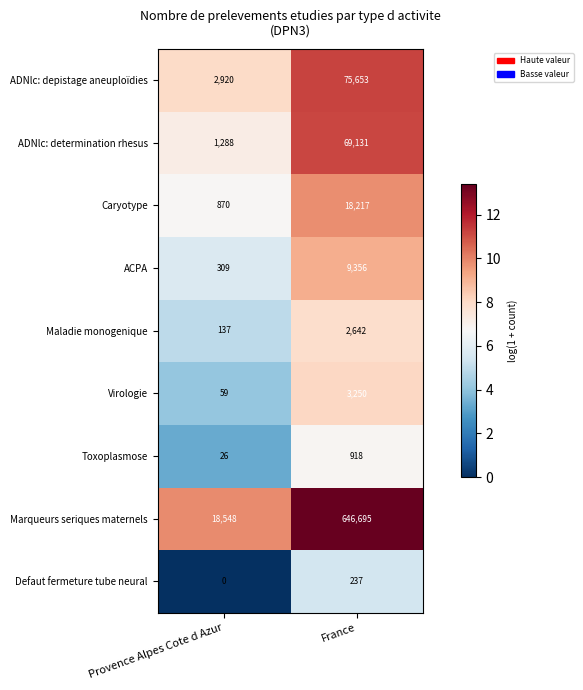

Which series changed the most between Provence Alpes Cote d Azur and France?

Marqueurs seriques maternels